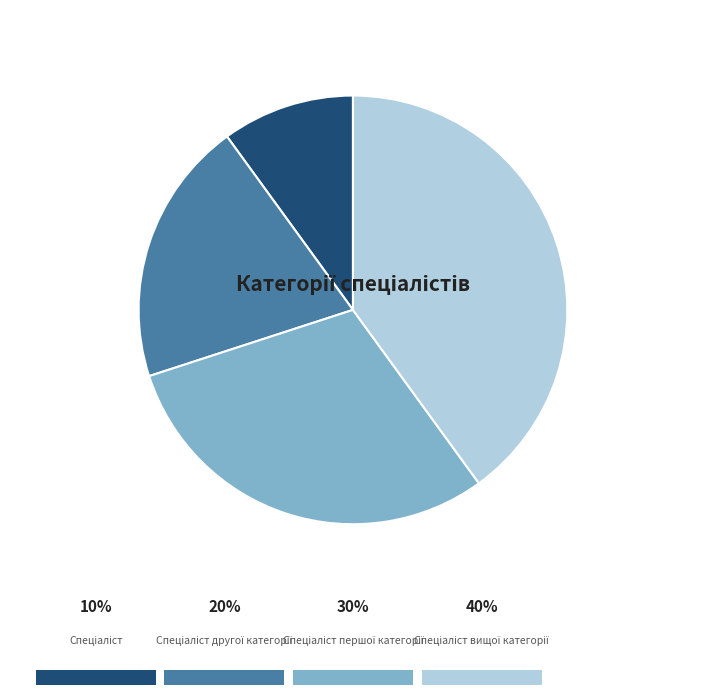

Rank the categories by value from highest to lowest.

Спеціаліст вищої категорії, Спеціаліст першої категорії, Спеціаліст другої категорії, Спеціаліст